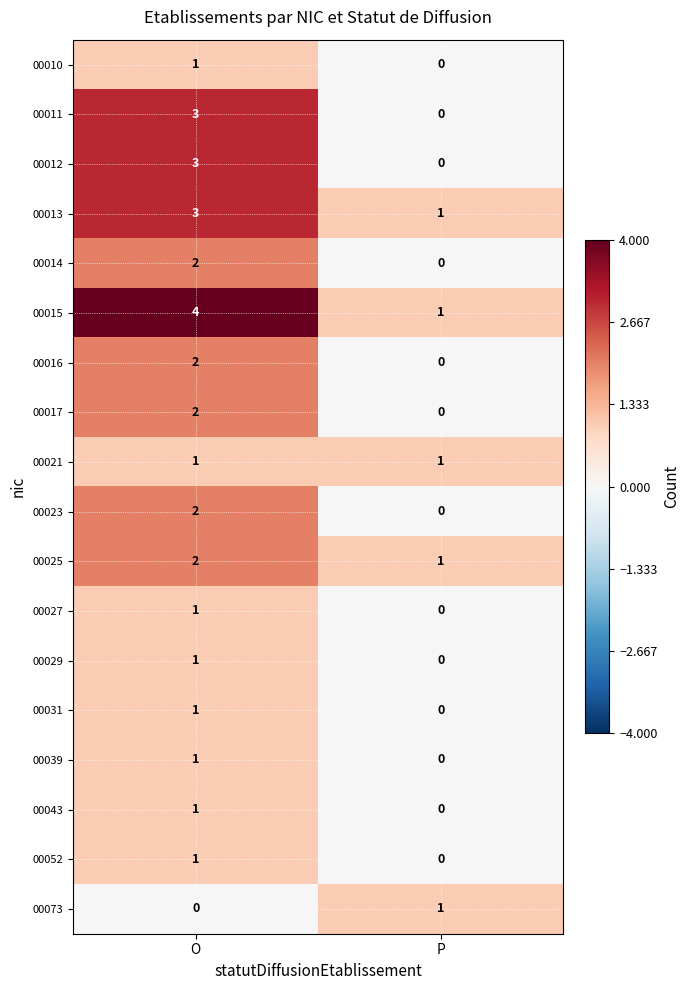

True or false: 00010 has a value of 0 at P.

True